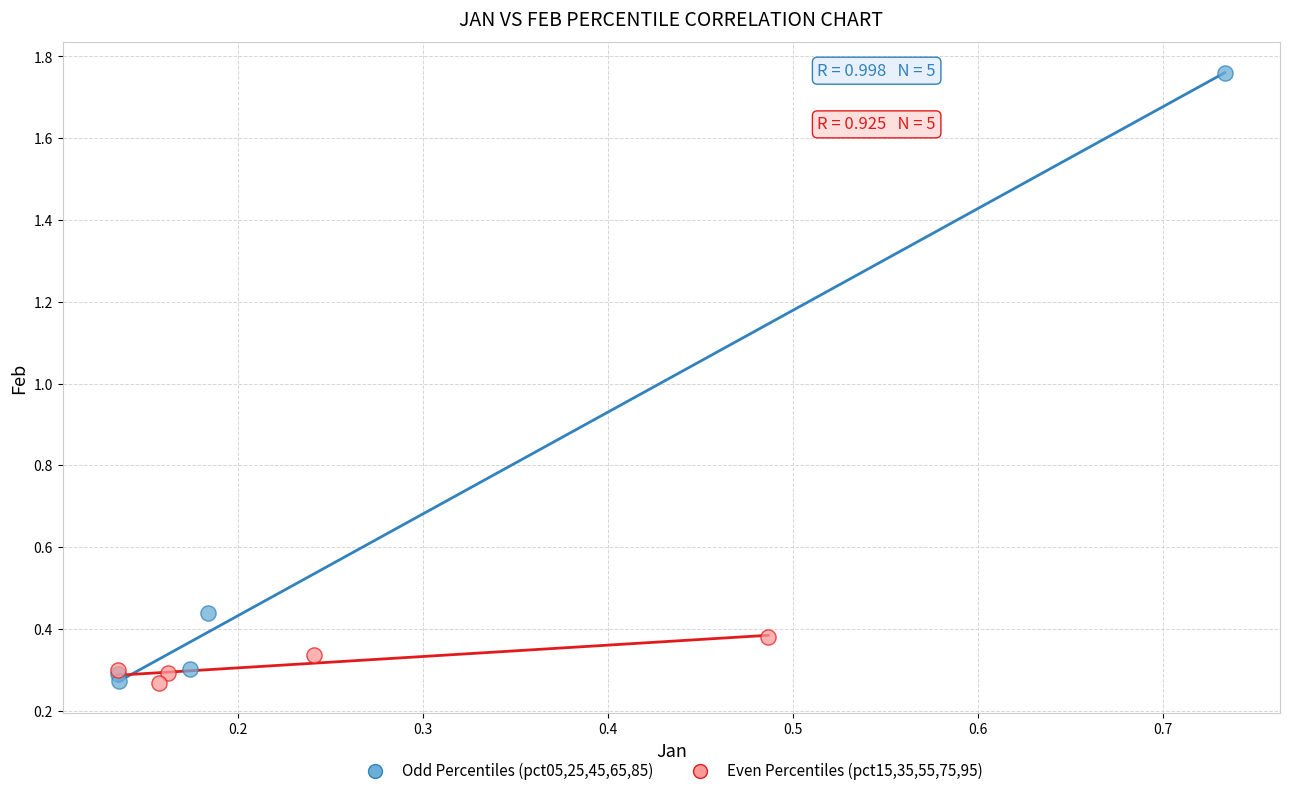

Which series reaches the maximum Y coordinate?

Odd Percentiles (pct05,25,45,65,85)